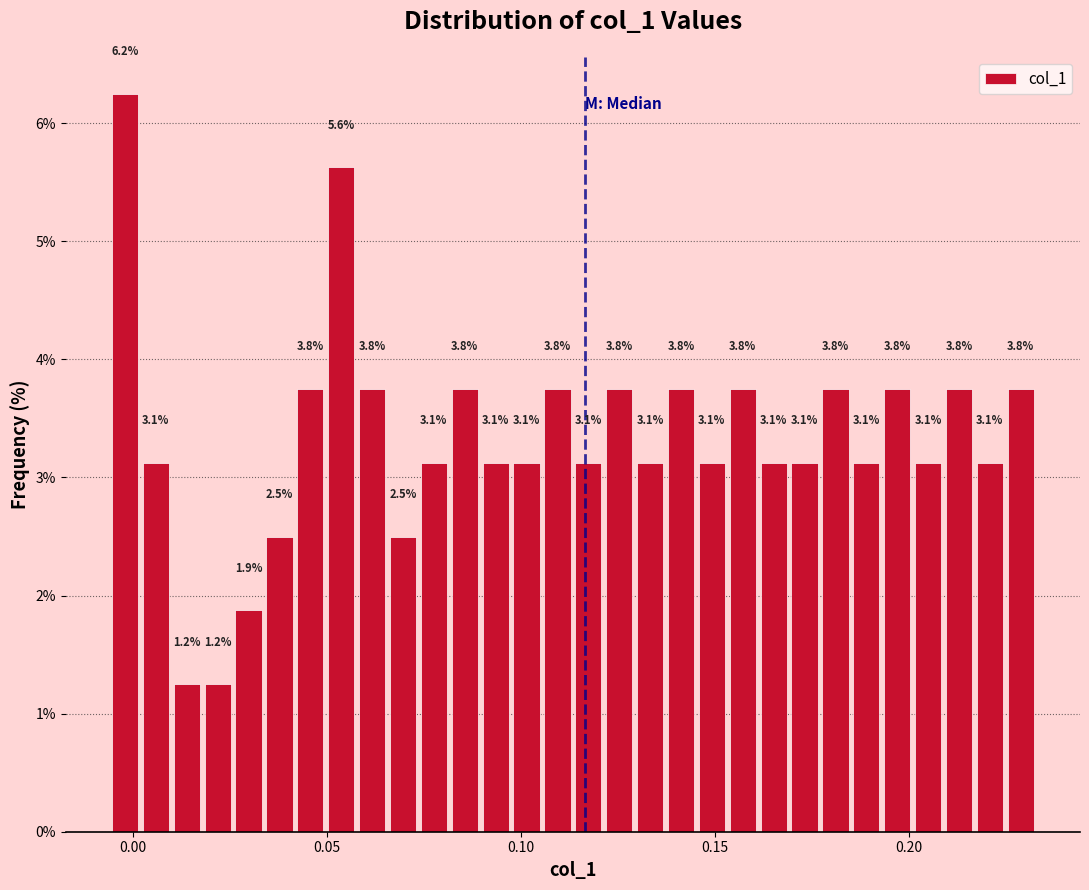

Around what value on the x-axis is the tallest bar? Give the approximate position of its centre, as read against the axis.

0.000